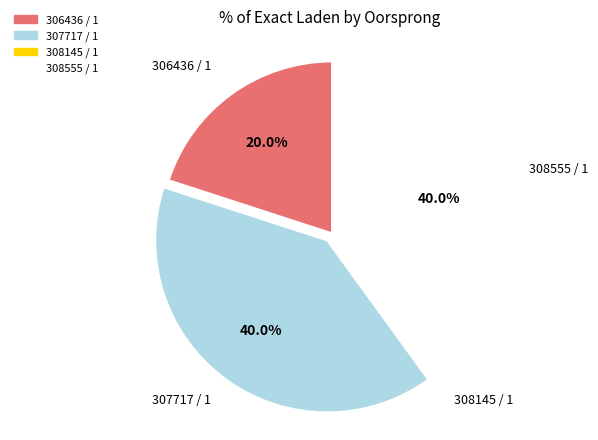

Is it true that 308555 / 1 is 27% of the pie?

False